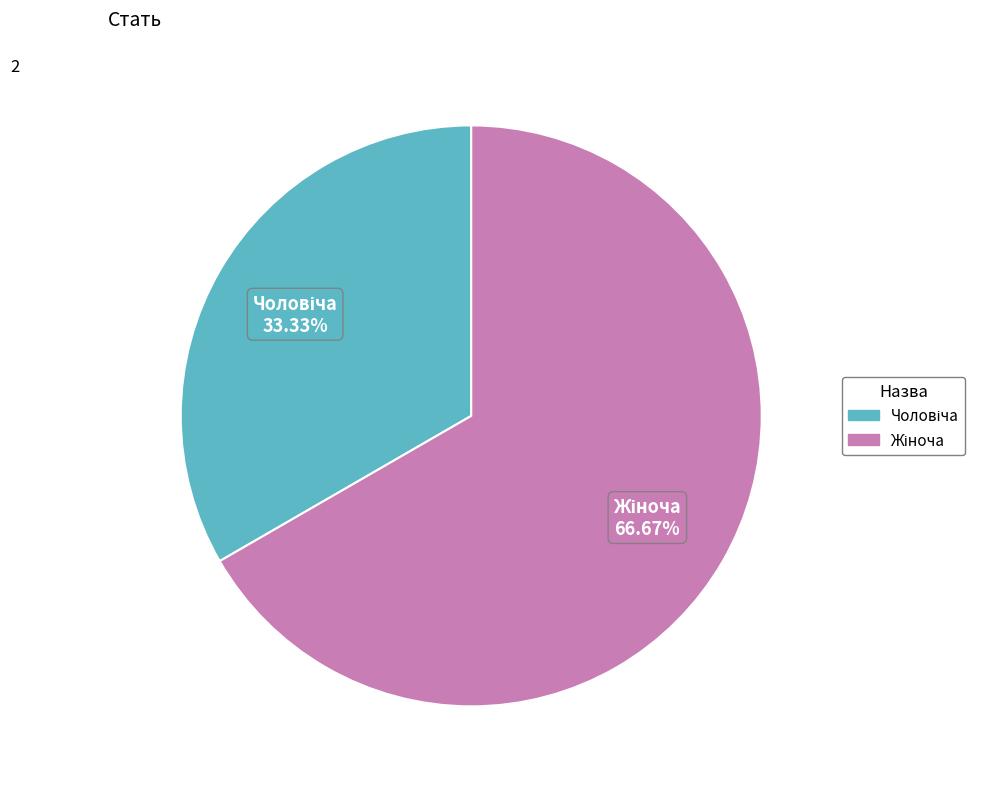

Is there any slice that represents more than half of the pie?

Yes